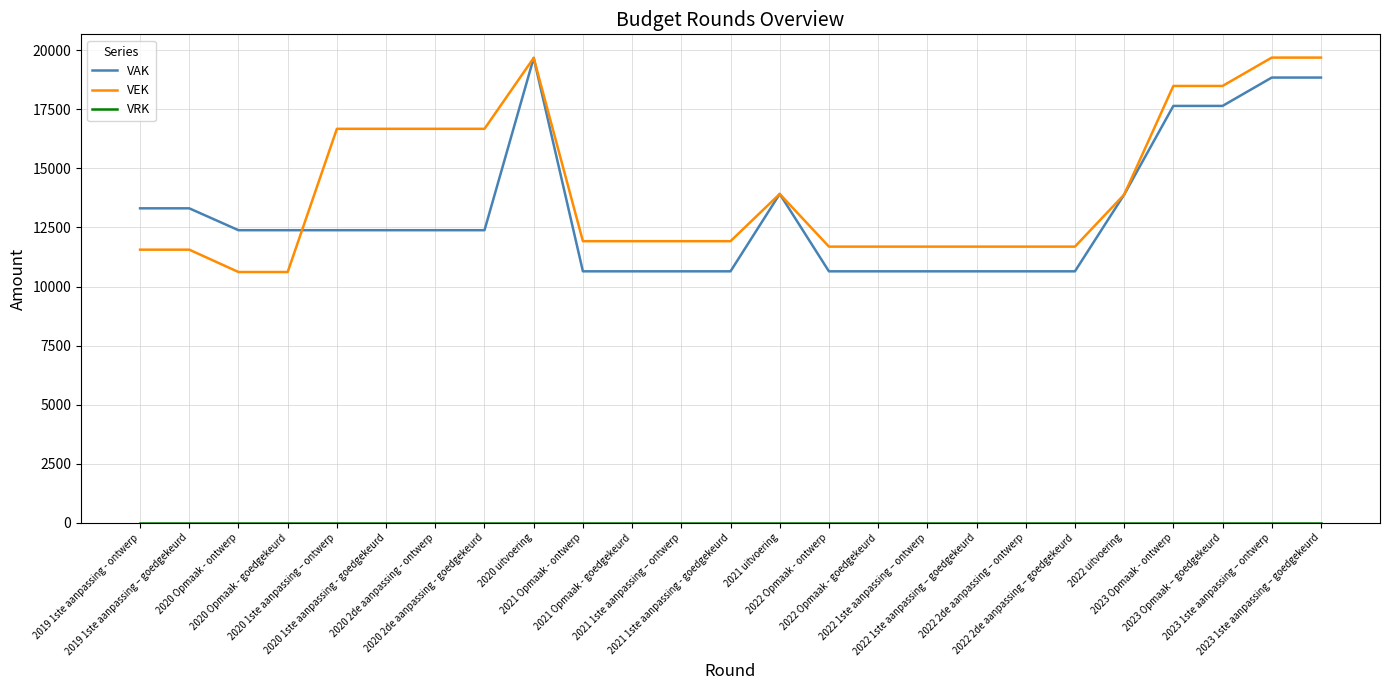

At which category is the sum across all series the highest?

2020 uitvoering